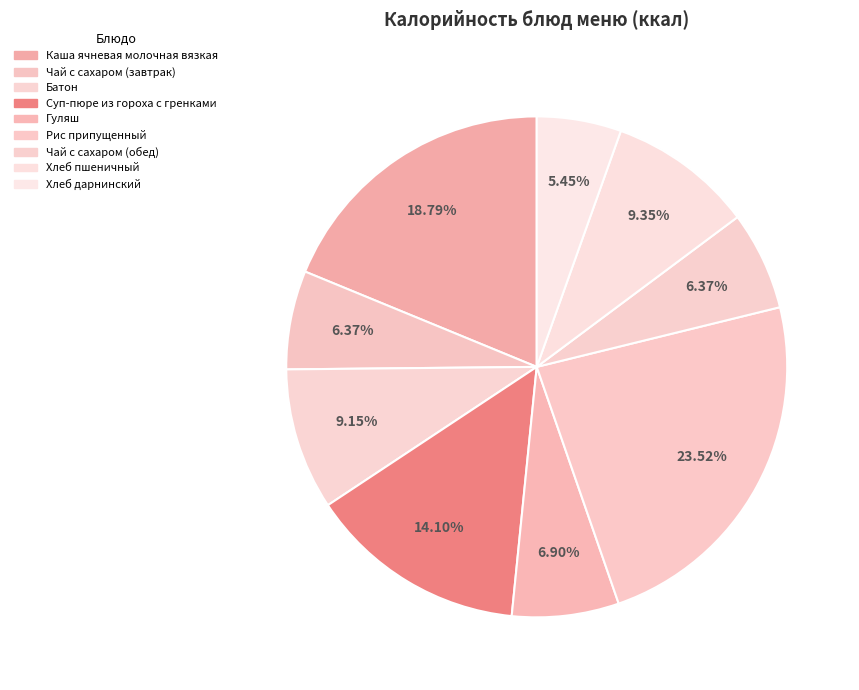

How many slices are in this pie chart?

9